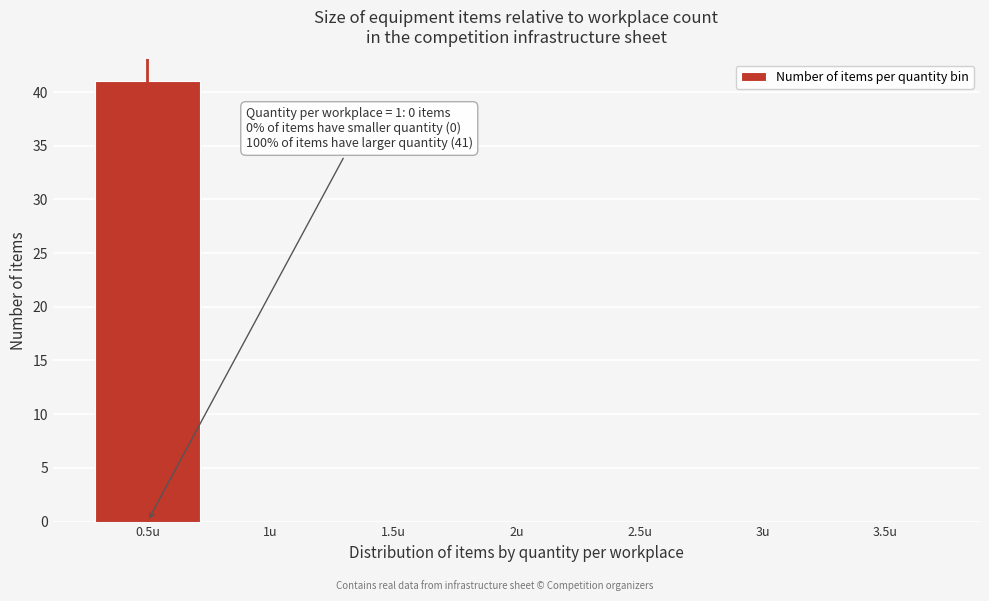

Reading left to right, list all the values displayed in this chart.

0.5u=41	1u=0	1.5u=0	2u=0	2.5u=0	3u=0	3.5u=0